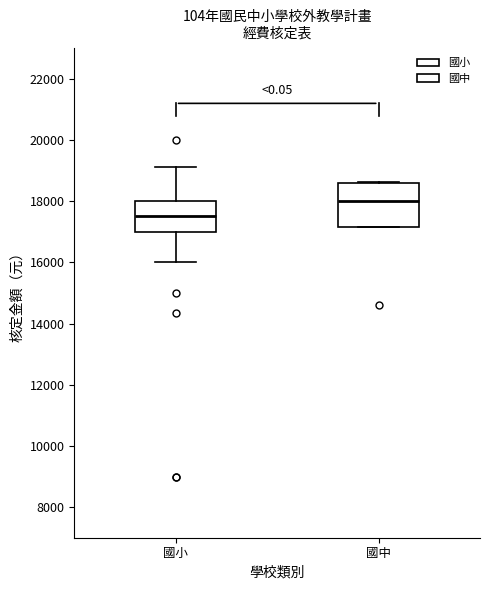

Where does the lower whisker of the box for 國小 end on the y-axis? The values are not printed on the chart, so give them approximately, as read against the axis.

16000